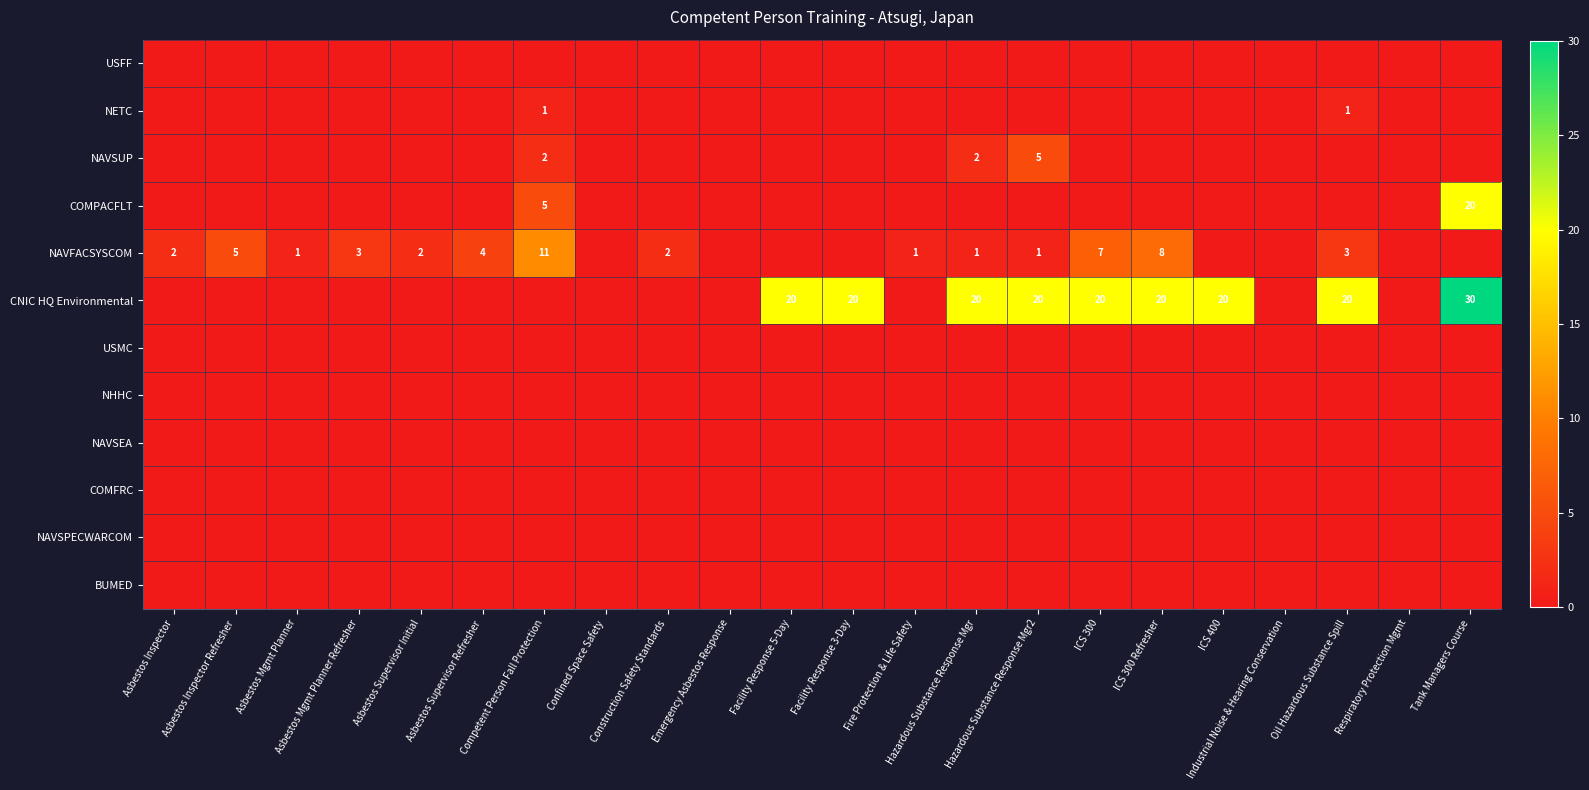

How many NETC values are between 0 and 1?

22